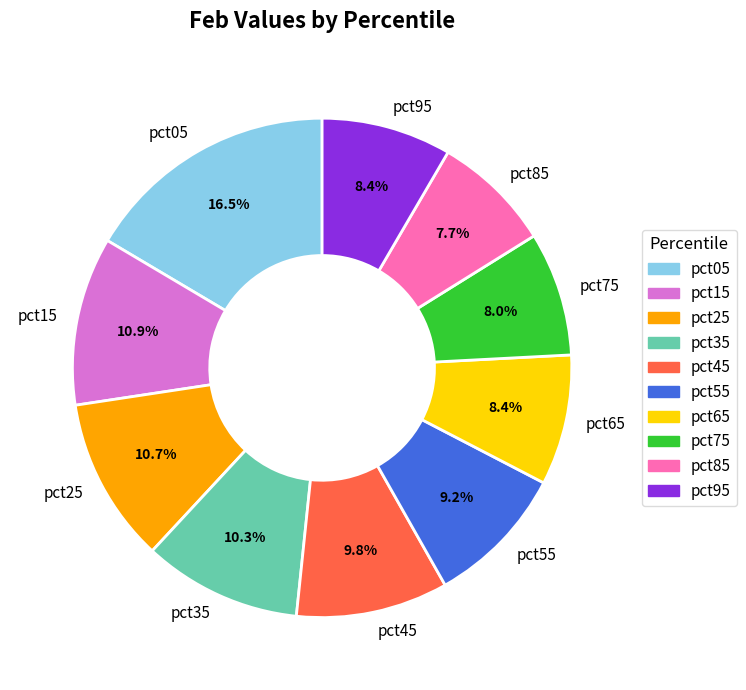

The pct95 slice represents 1% of the pie. True or false?

False